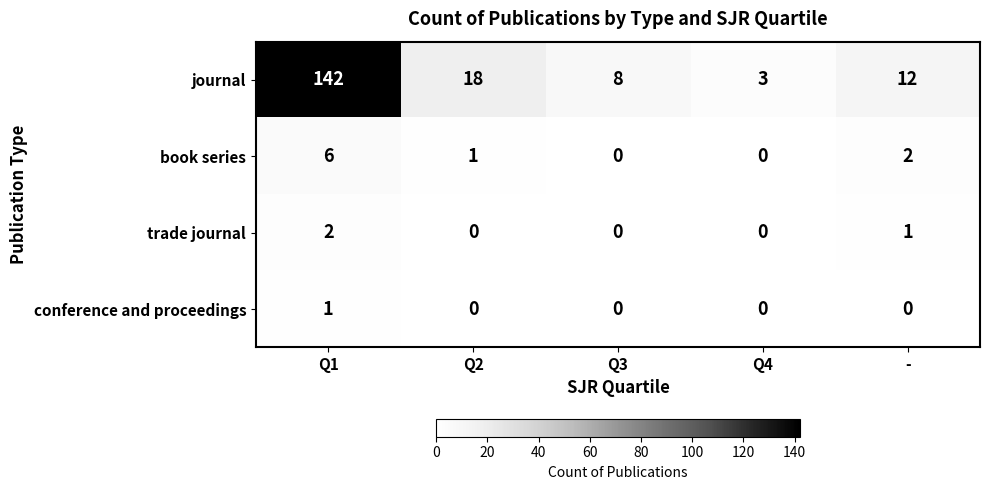

At how many categories does at least one series exceed 11?

3